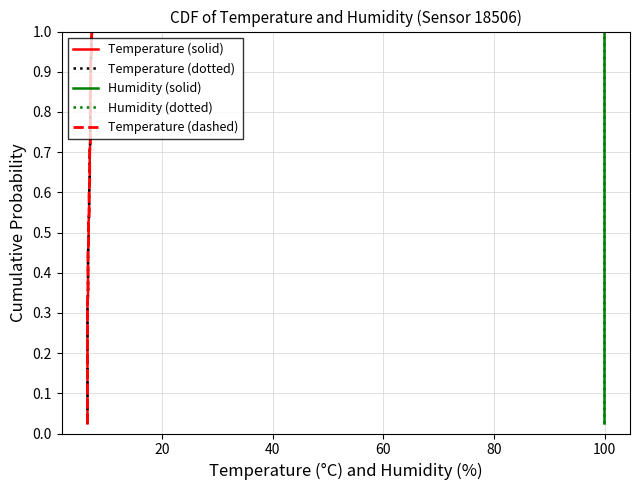

What is the highest value of the Humidity (dotted) series?

1.0